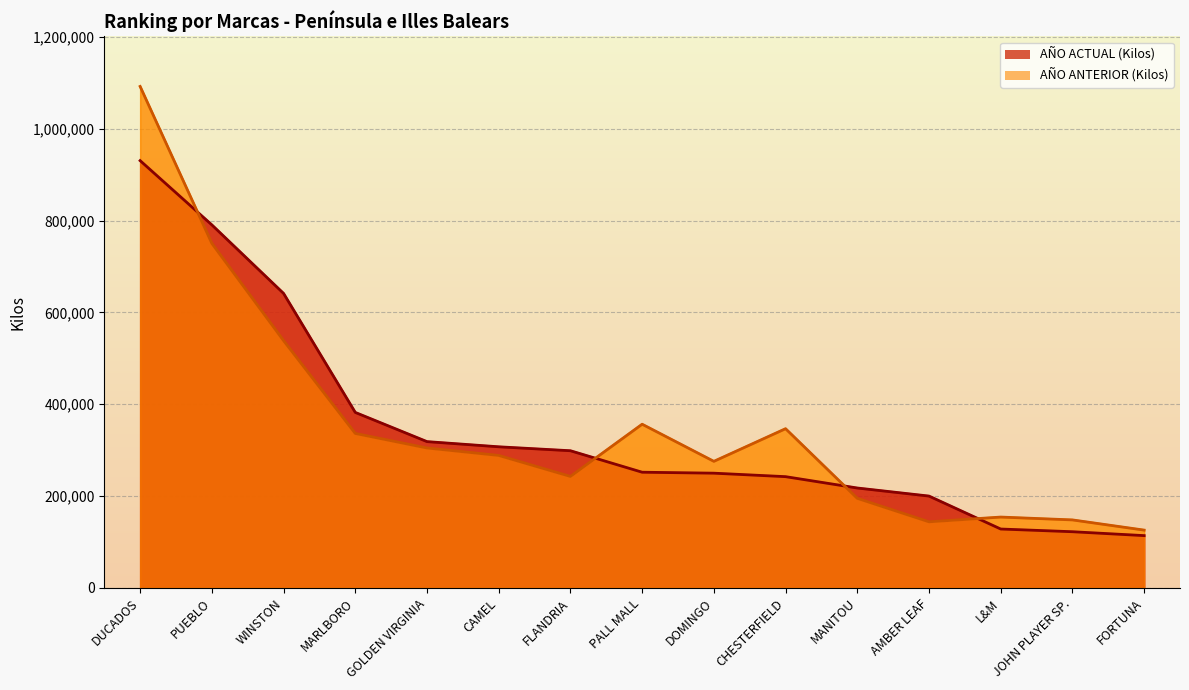

Does the chart display data point markers on the line(s)?

No